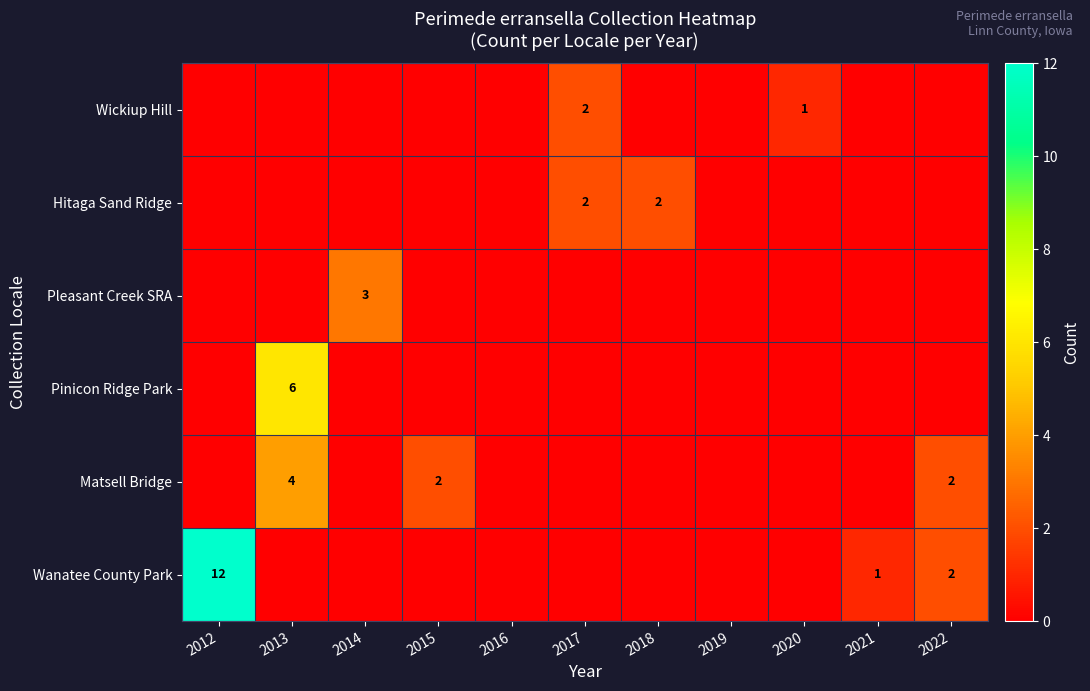

How many data points in Pleasant Creek SRA are above 0?

1